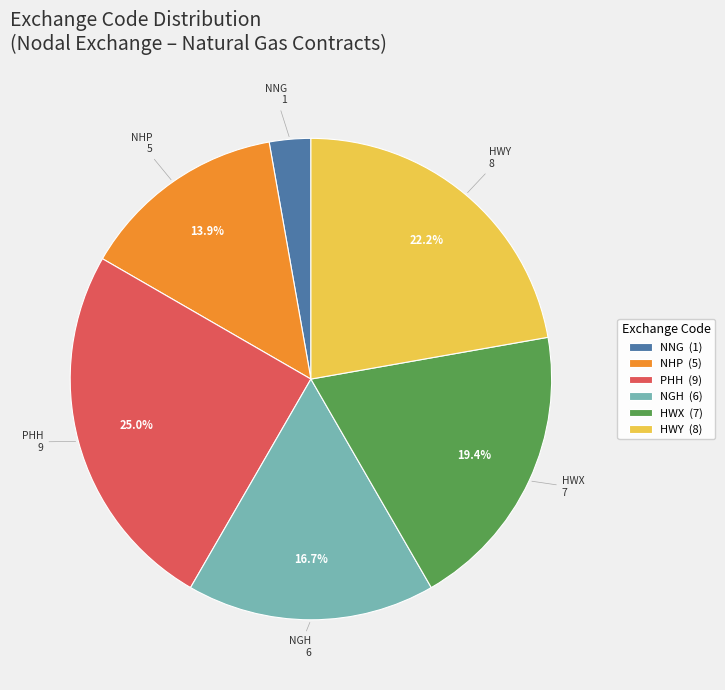

Which has a higher value, HWY (8) or NHP (5)?

HWY (8)